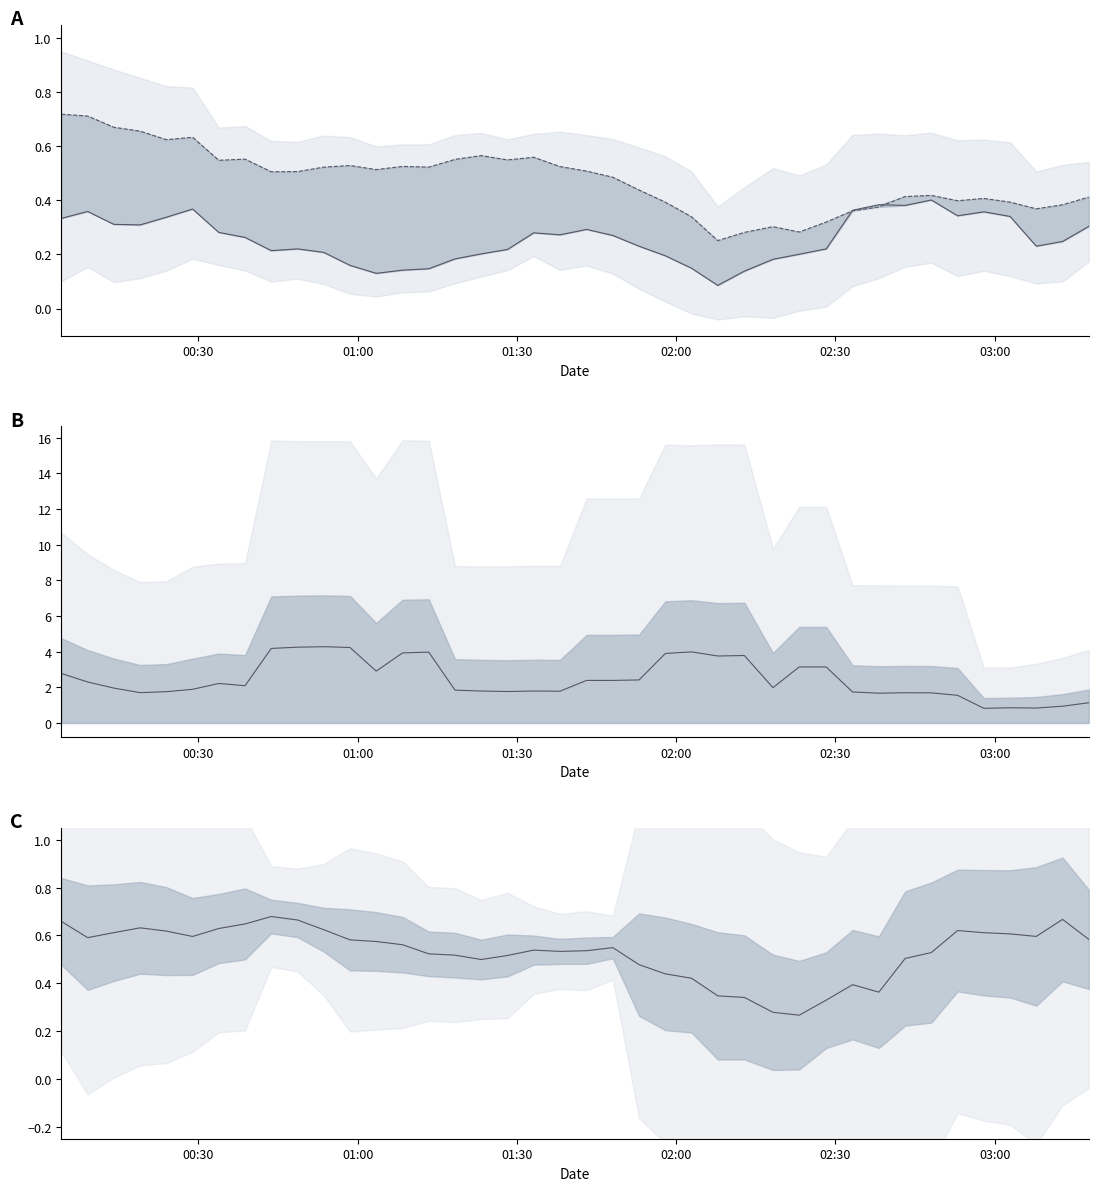

True or false: SDS_P2 has more than 0 points higher than both neighbors.

True